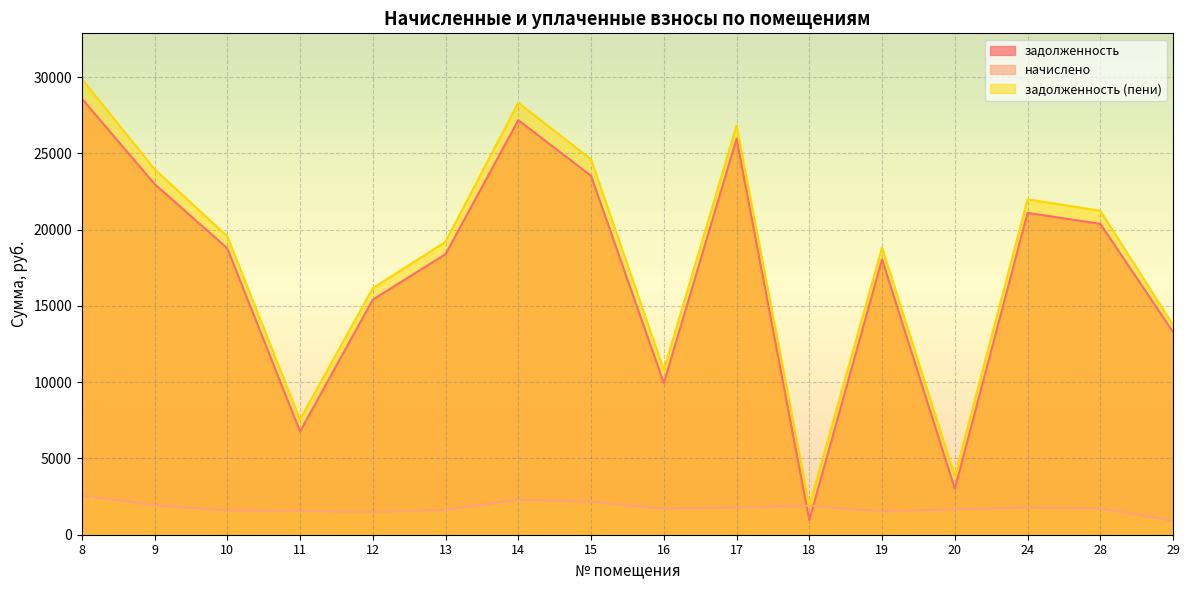

List the labels in order of начислено value, largest first.

8, 14, 15, 9, 18, 17, 24, 28, 16, 20, 13, 10, 11, 19, 12, 29